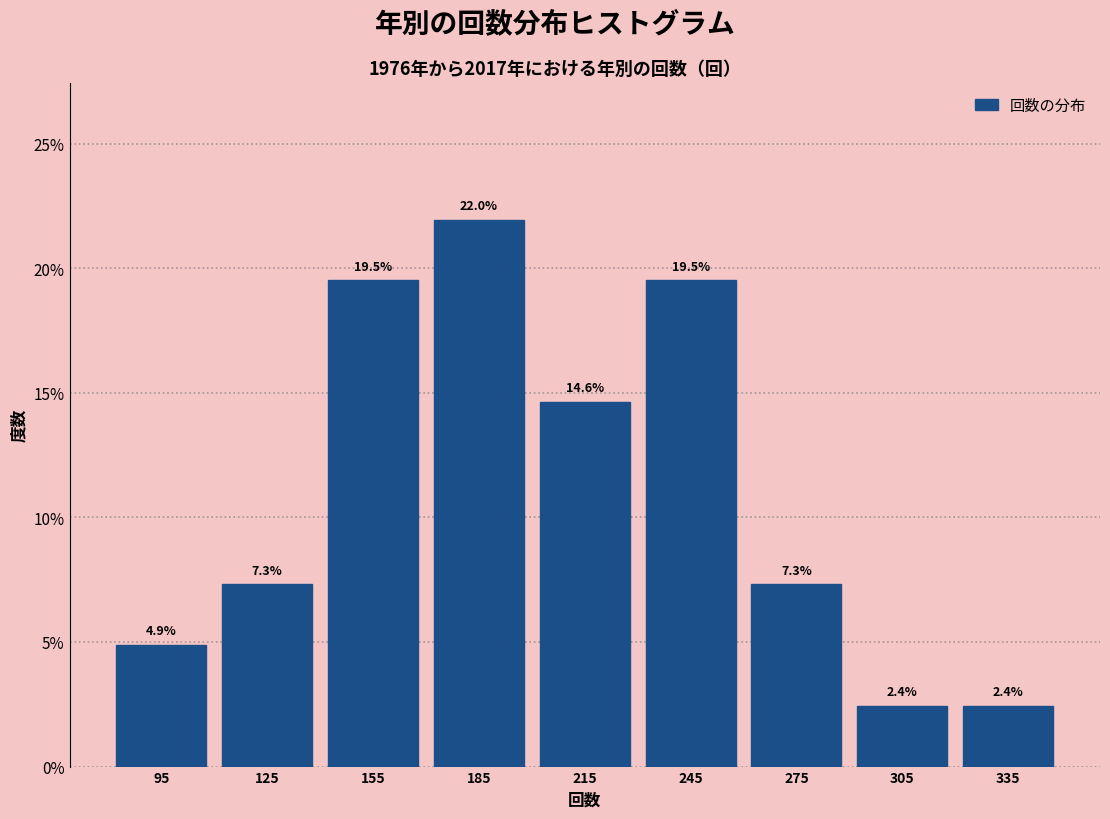

Reading left to right, transcribe this chart: for each bar, give the range it covers on the x-axis and its height.

80 to 110: 4.9
110 to 140: 7.3
140 to 170: 19.5
170 to 200: 22.0
200 to 230: 14.6
230 to 260: 19.5
260 to 290: 7.3
290 to 320: 2.4
320 to 350: 2.4